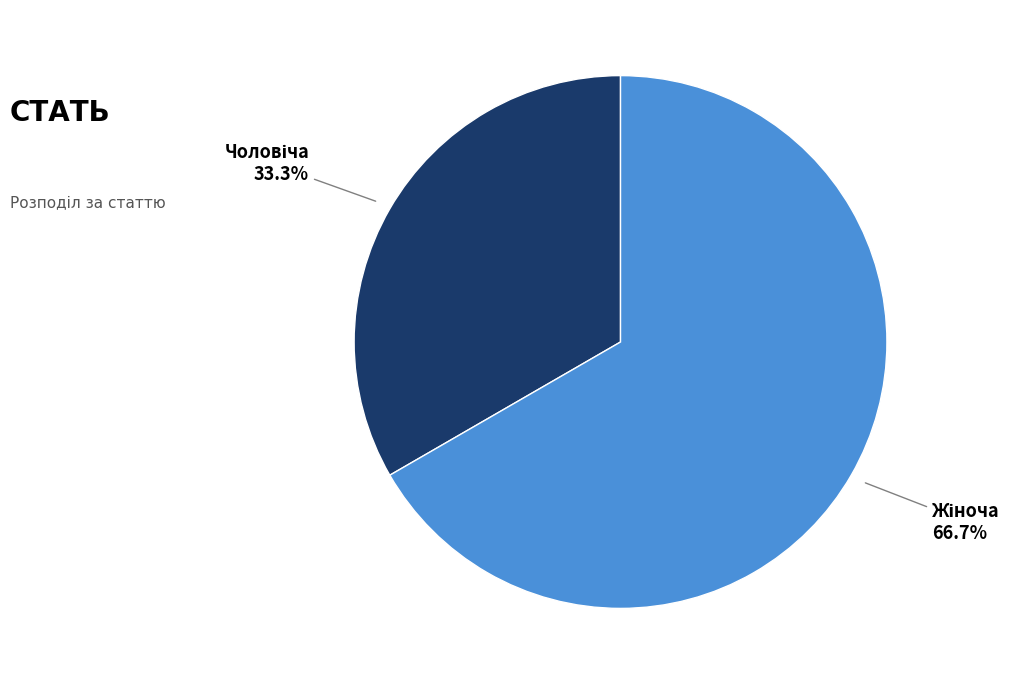

Is there a majority slice in this chart?

Yes